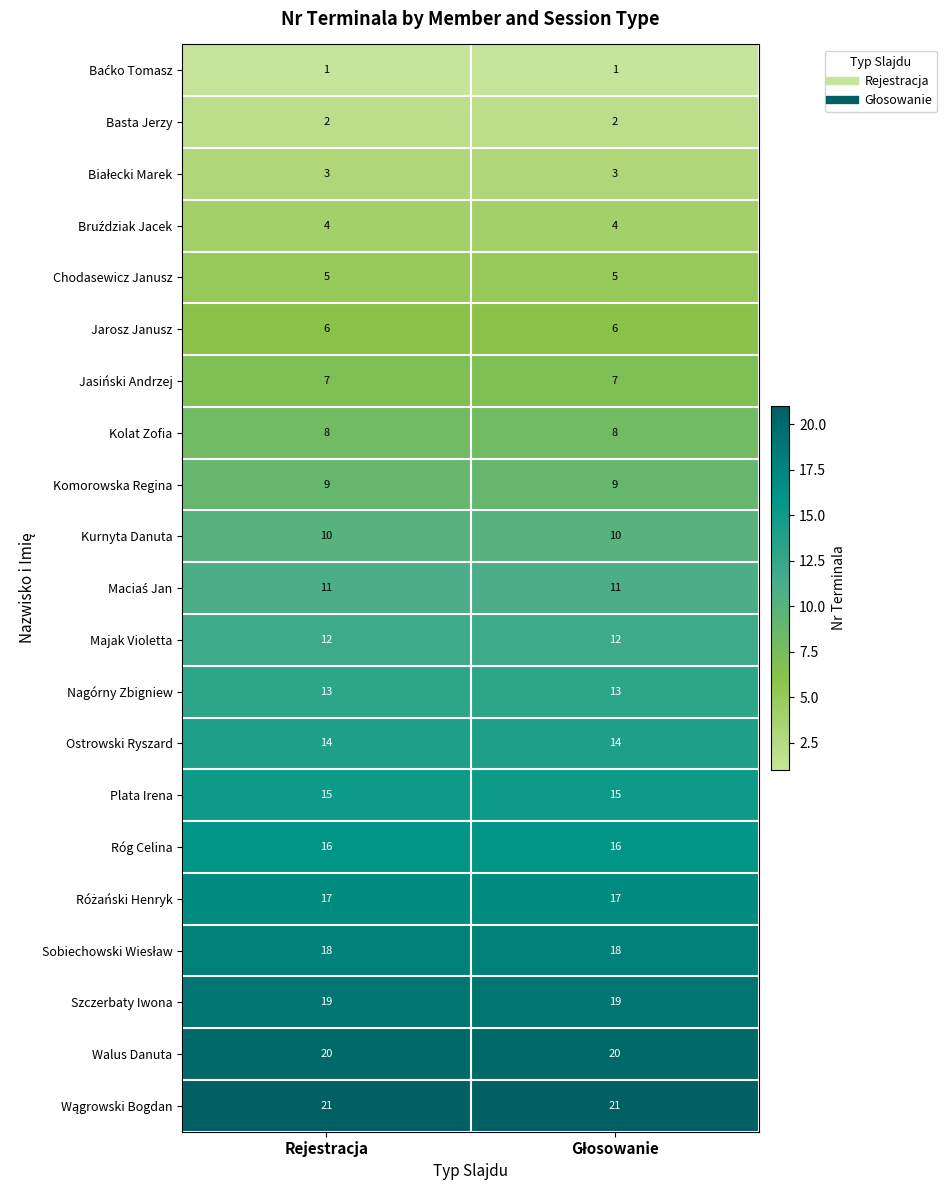

What is the maximum value shown in the chart?

21